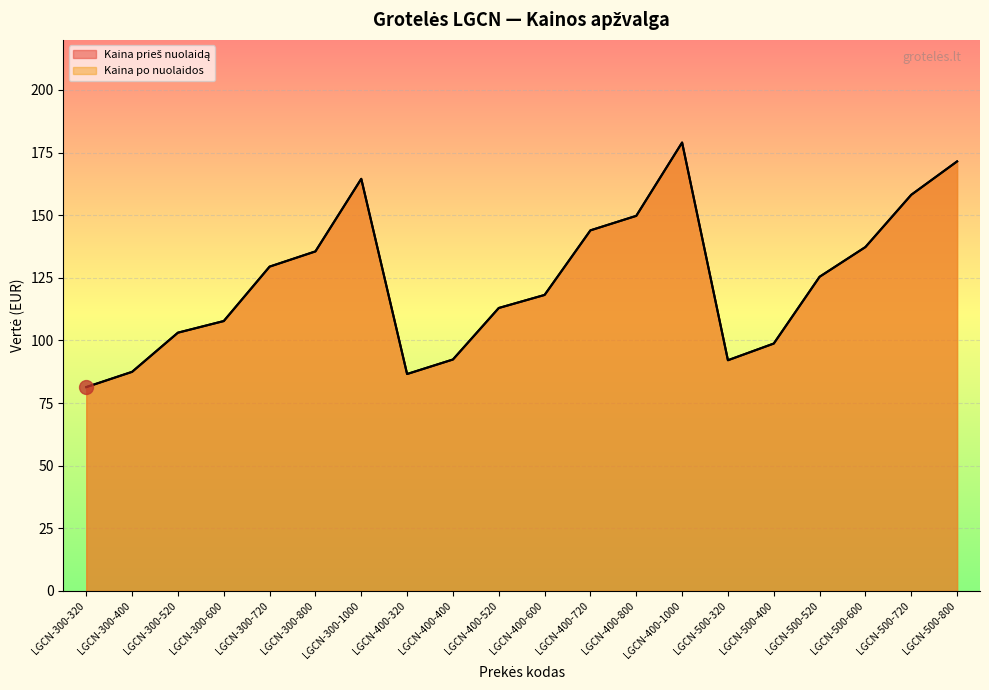

Reading left to right, extract all data points from this chart.

Kaina prieš nuolaidą: LGCN-300-320=81.4	LGCN-300-400=87.5	LGCN-300-520=103.1	LGCN-300-600=107.7	LGCN-300-720=129.5	LGCN-300-800=135.5	LGCN-300-1000=164.5	LGCN-400-320=86.6	LGCN-400-400=92.4	LGCN-400-520=113.0	LGCN-400-600=118.2	LGCN-400-720=143.9	LGCN-400-800=149.7	LGCN-400-1000=179.0	LGCN-500-320=92.1	LGCN-500-400=98.8	LGCN-500-520=125.4	LGCN-500-600=137.3	LGCN-500-720=158.1	LGCN-500-800=171.5
Kaina po nuolaidos: LGCN-300-320=81.4	LGCN-300-400=87.5	LGCN-300-520=103.1	LGCN-300-600=107.7	LGCN-300-720=129.5	LGCN-300-800=135.5	LGCN-300-1000=164.5	LGCN-400-320=86.6	LGCN-400-400=92.4	LGCN-400-520=113.0	LGCN-400-600=118.2	LGCN-400-720=143.9	LGCN-400-800=149.7	LGCN-400-1000=179.0	LGCN-500-320=92.1	LGCN-500-400=98.8	LGCN-500-520=125.4	LGCN-500-600=137.3	LGCN-500-720=158.1	LGCN-500-800=171.5